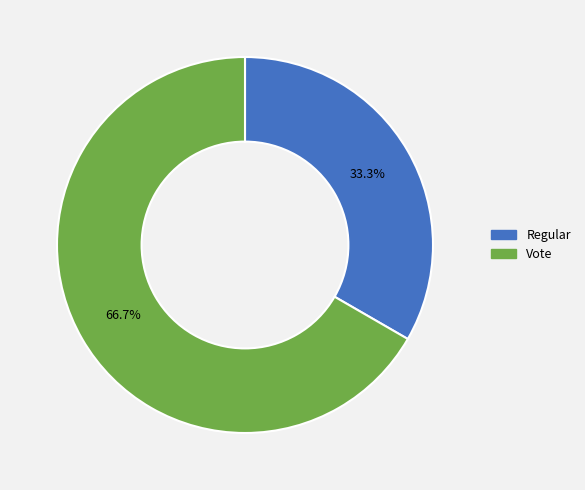

Count the number of slices in the pie.

2